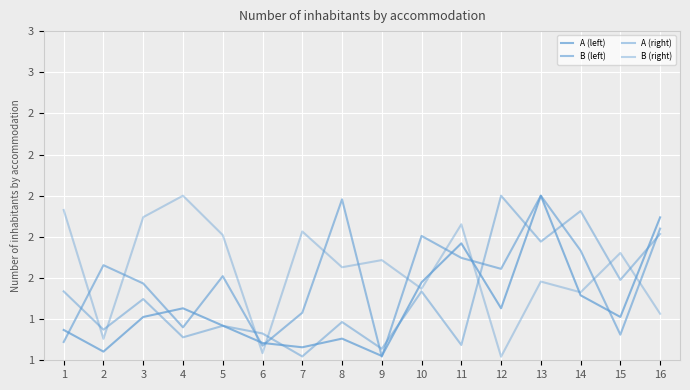

What is the value of the A (left) point at the 8th from the left?

1.1